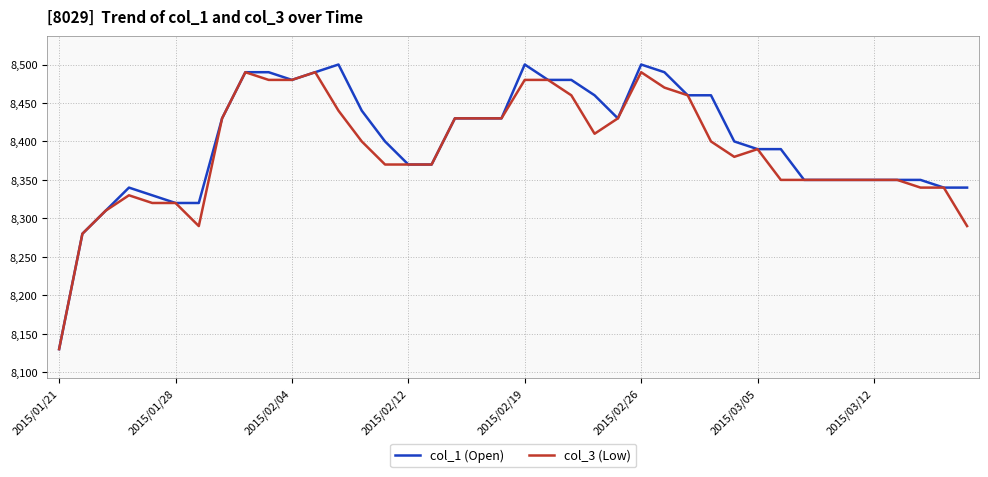

What is the greatest value displayed?

8500